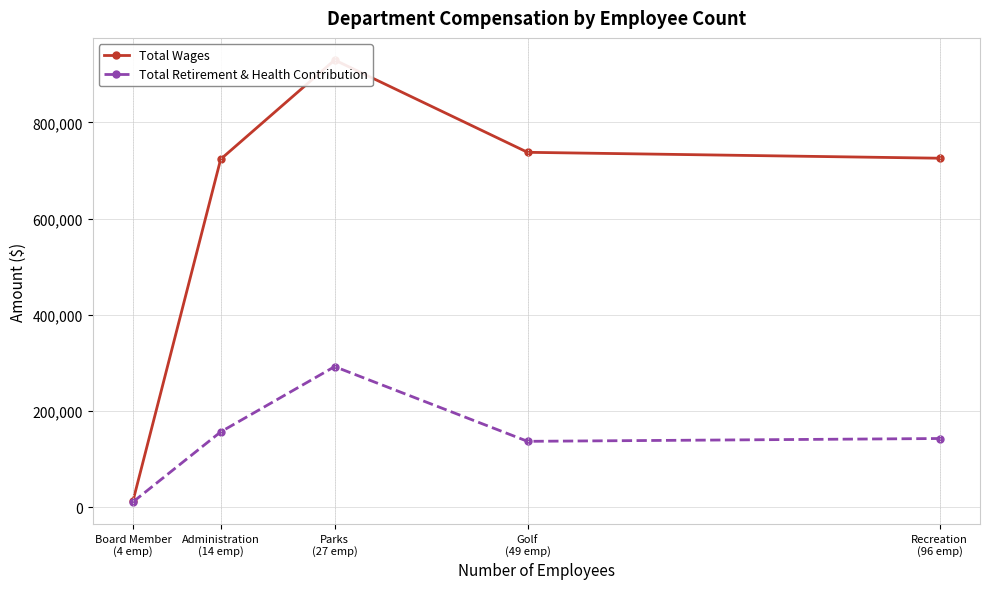

Reading left to right, extract all data points from this chart.

Total Wages: 13412	723540	929726	737894	725626
Total Retirement & Health Contribution: 11415	156941	292625	137357	143208